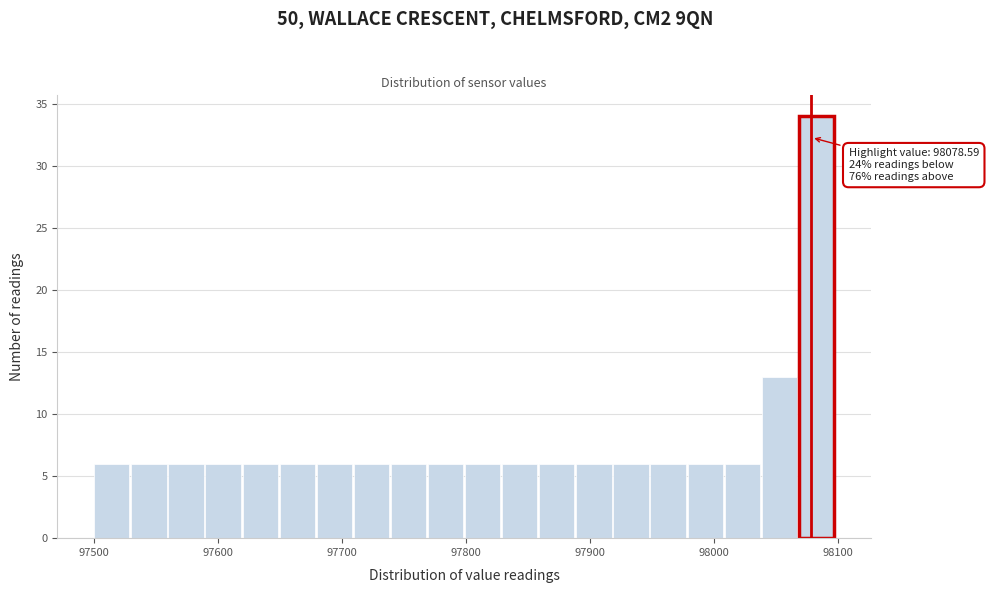

Around what value on the x-axis is the tallest bar? Give the approximate position of its centre, as read against the axis.

98080